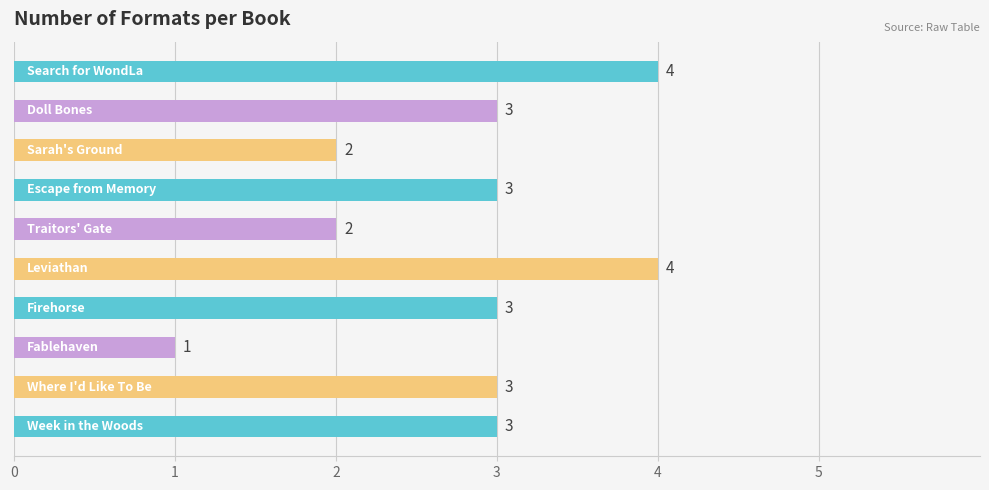

How many categories are shown in the chart?

10